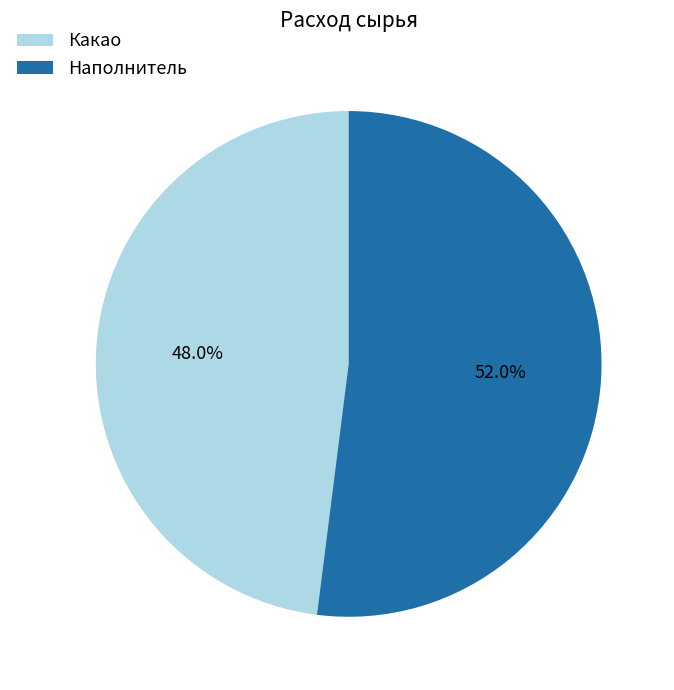

Which category has the smallest portion of the pie?

Какао